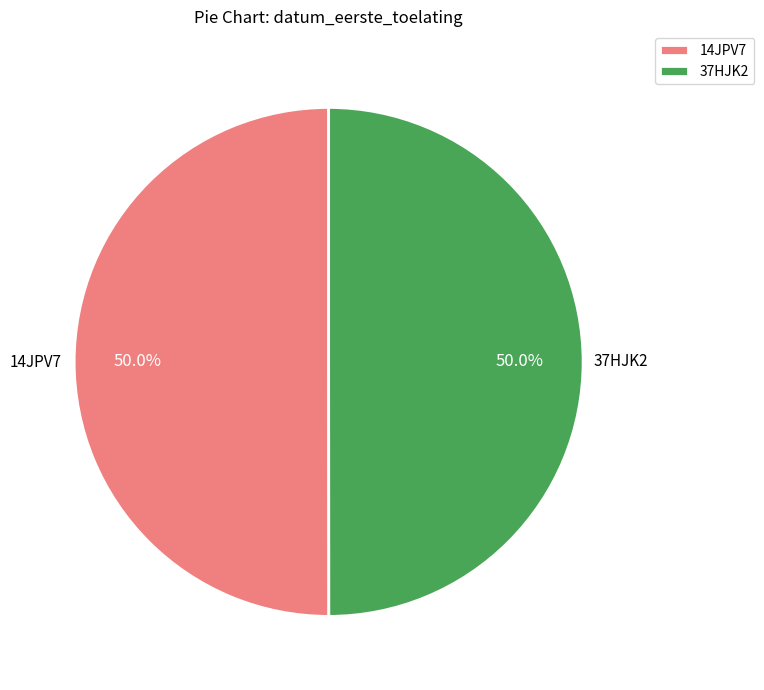

Combined, do 14JPV7 and 37HJK2 account for over 50%?

Yes